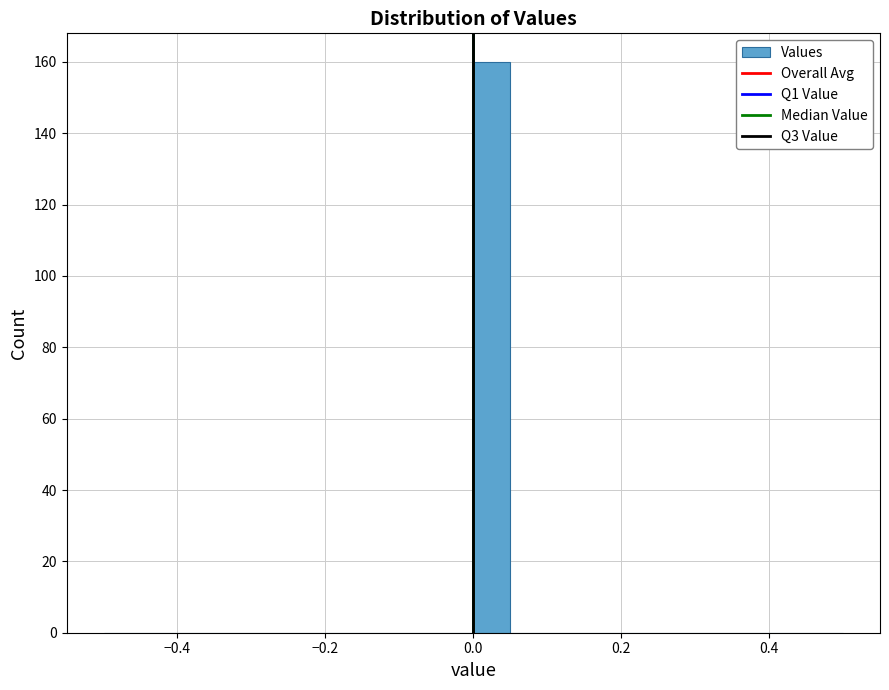

Read against the x-axis, roughly where is the centre of the tallest bar?

0.02